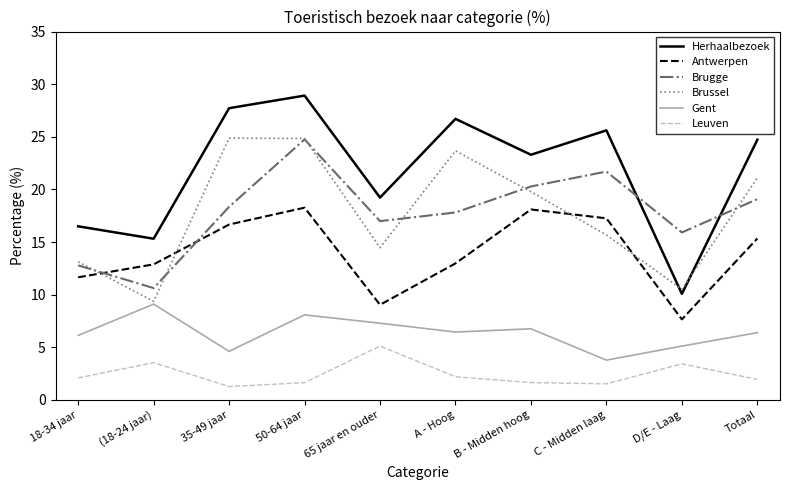

Is this an area chart (filled region under the line)?

No